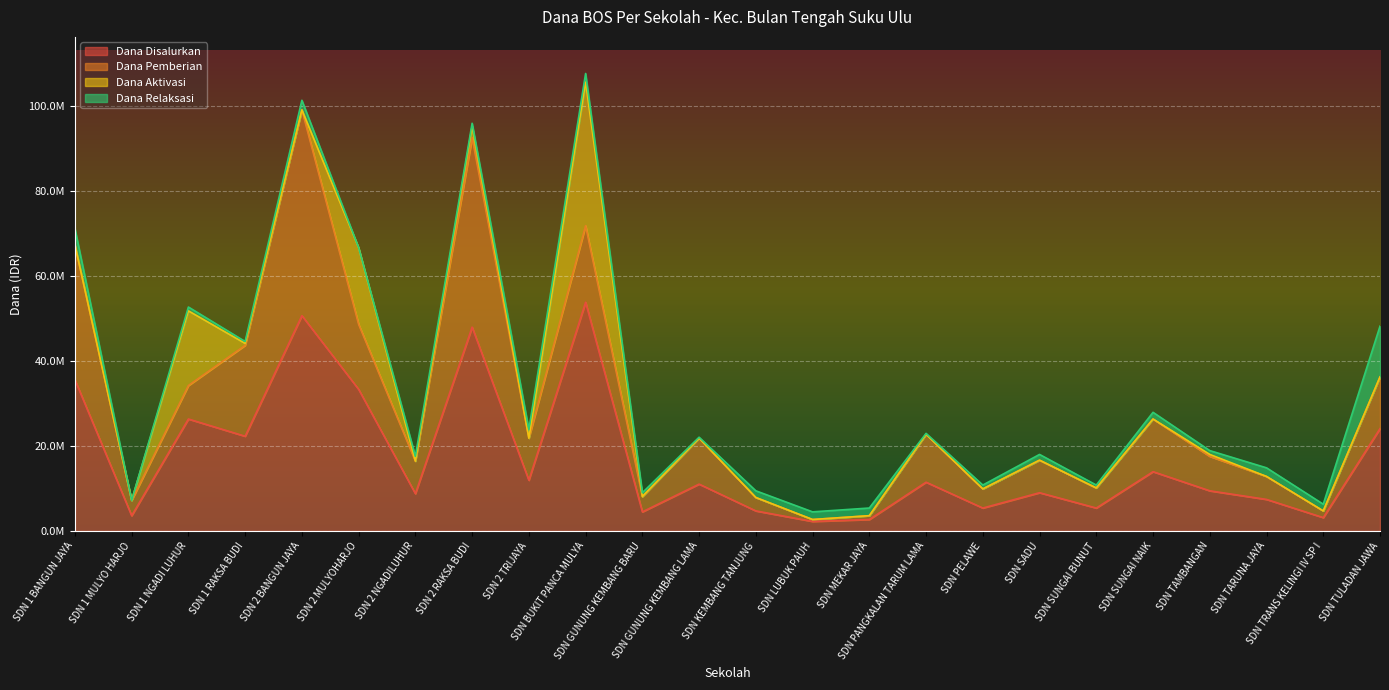

True or false: Dana Aktivasi and Dana Pemberian intersect in this chart.

True